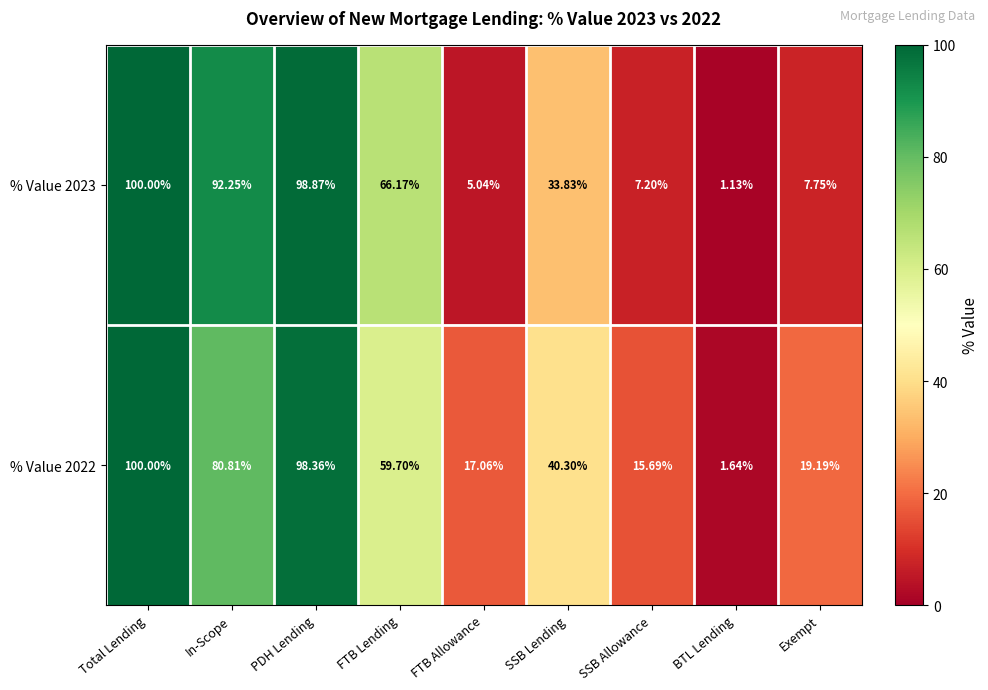

Rank the series at Exempt from lowest to highest value.

% Value 2023, % Value 2022